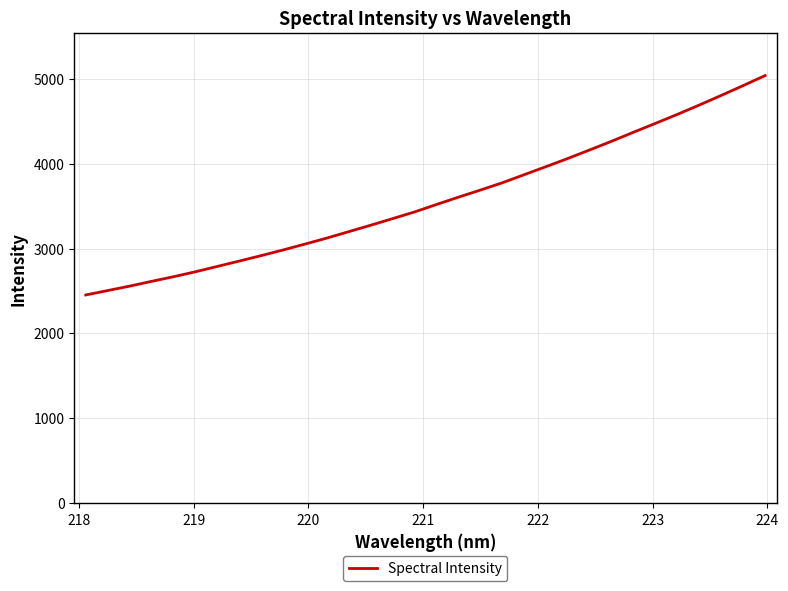

What is the difference between the maximum and minimum values?

2583.7